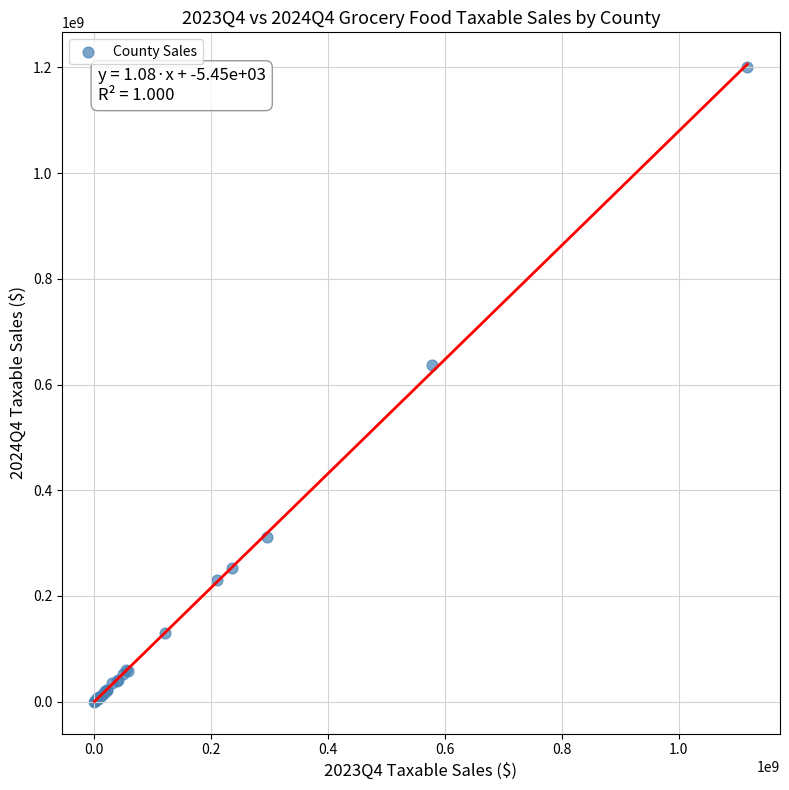

What Y value in the scatter plot is closest to 600134449?

637462928.0